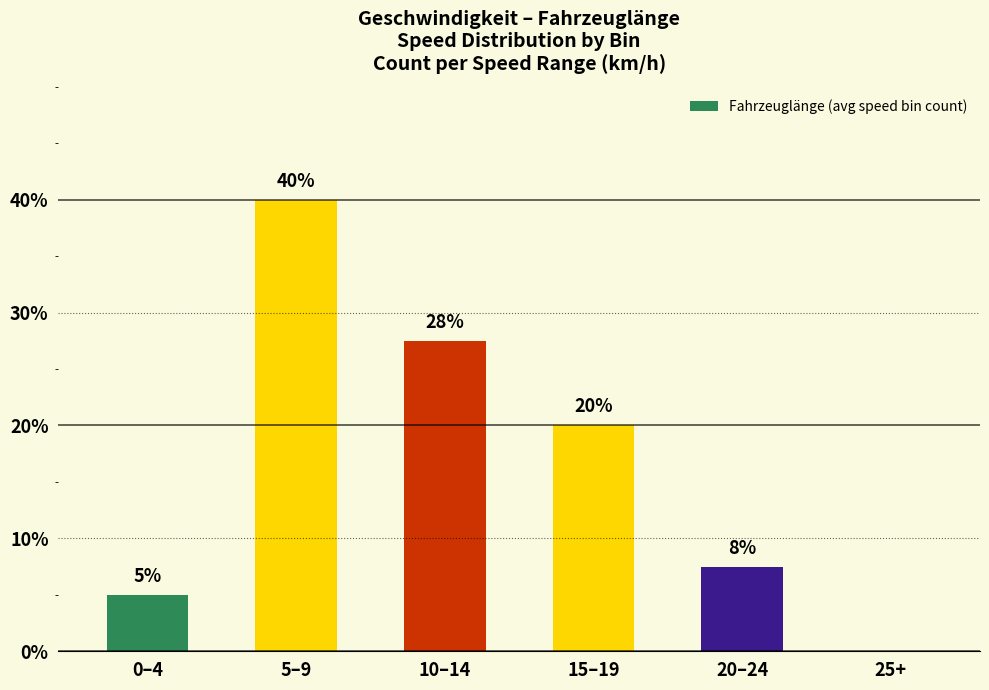

What is the maximum value shown in the chart?

40.0